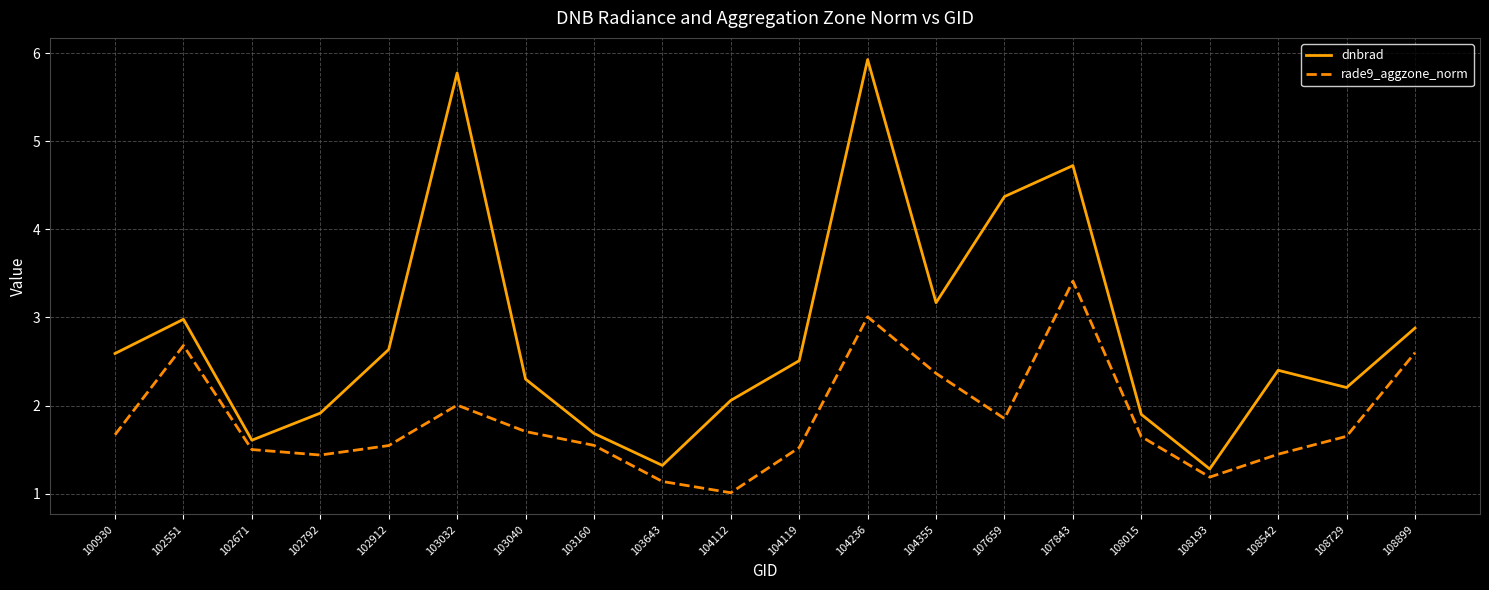

At which label does rade9_aggzone_norm reach its peak?

107843